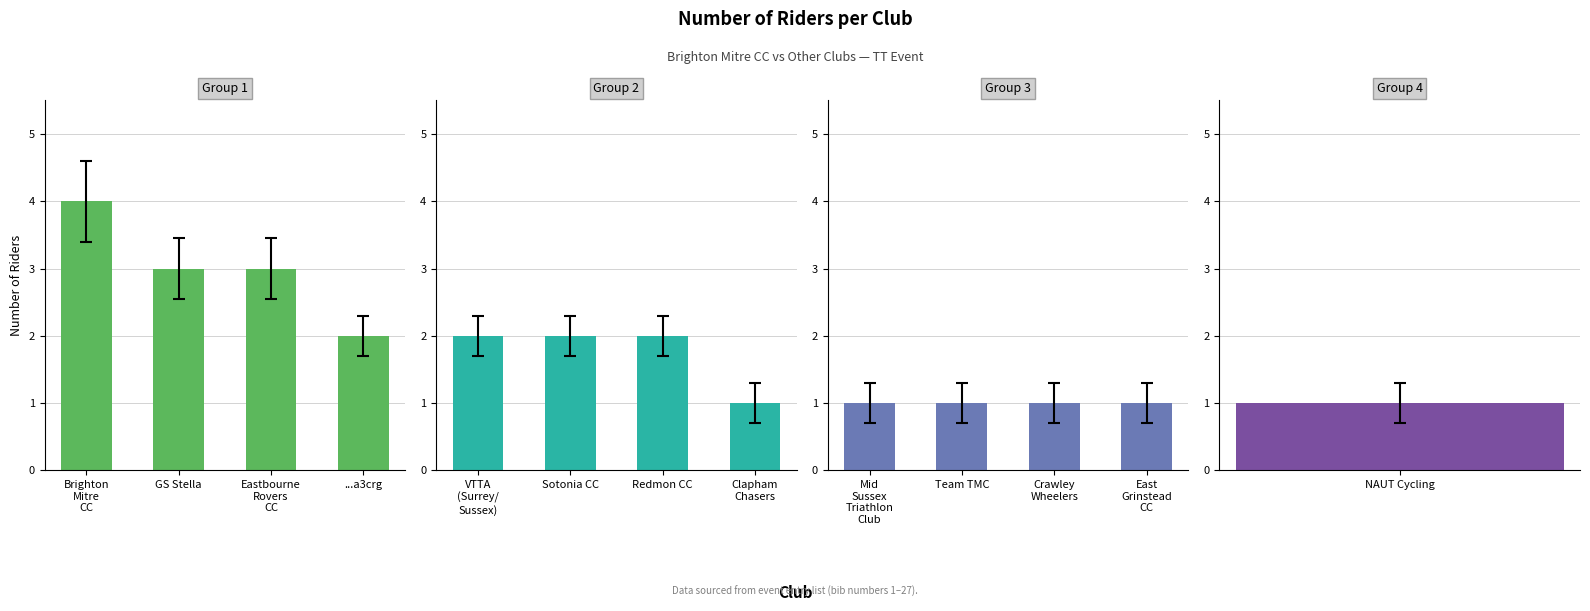

What is the highest value of the Group 1 series?

4